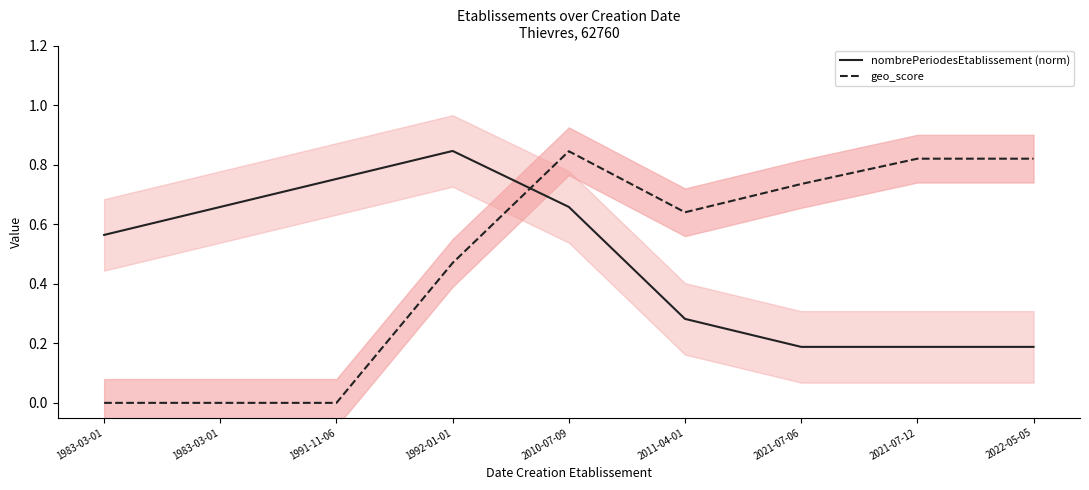

What is the difference between the nombrePeriodesEtablissement (norm) values at 1991-11-06 and 1992-01-01?

0.1